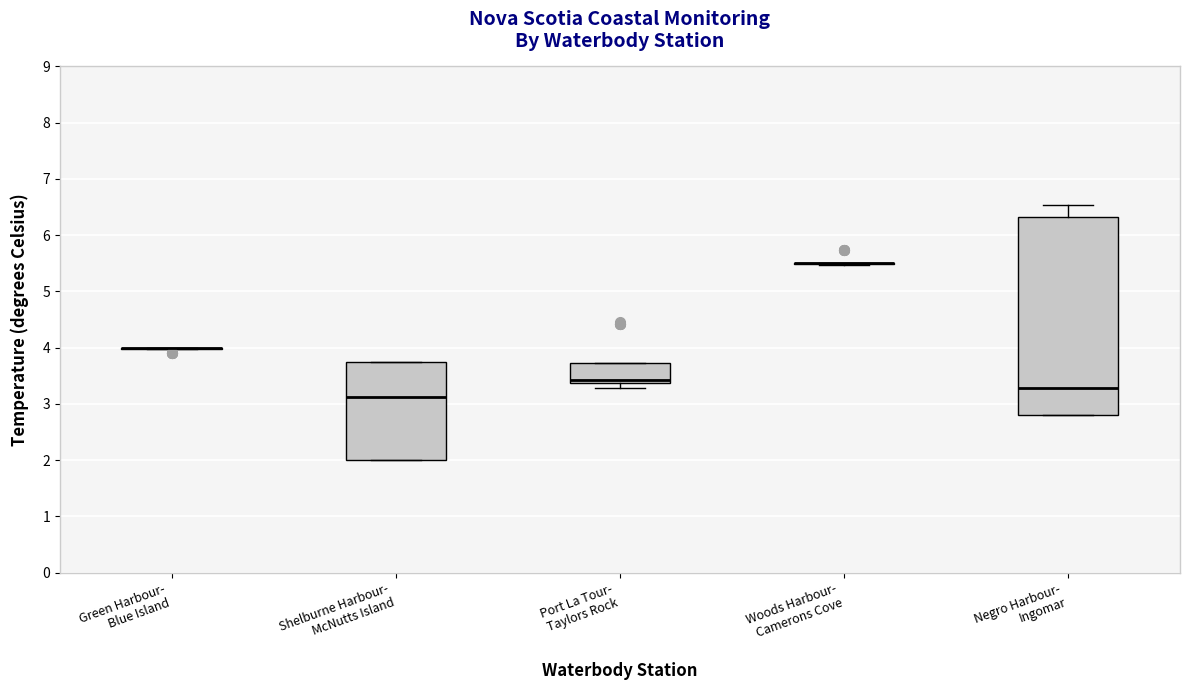

Which box is the tallest, from its lower edge to its upper edge?

Negro Harbour- Ingomar